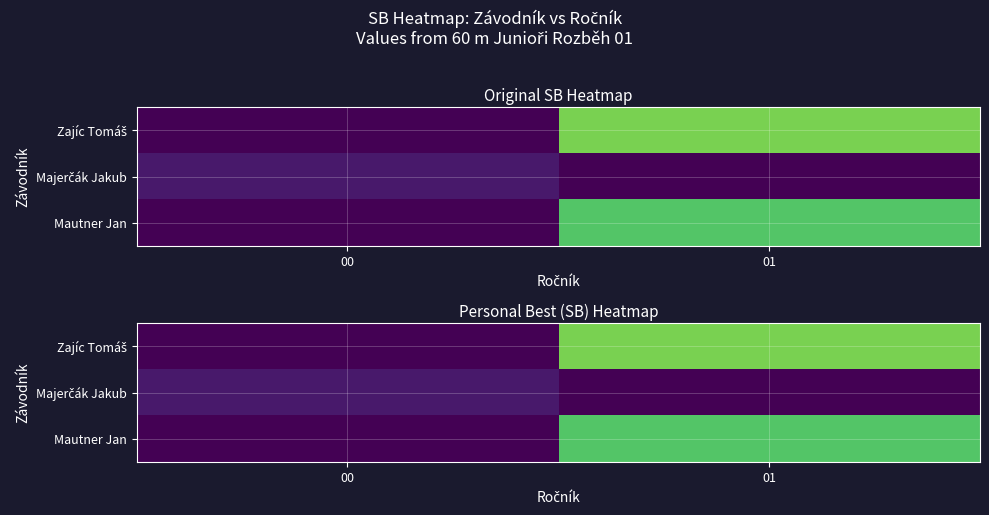

Between 00 and 01, which series saw the biggest shift?

Zajíc Tomáš